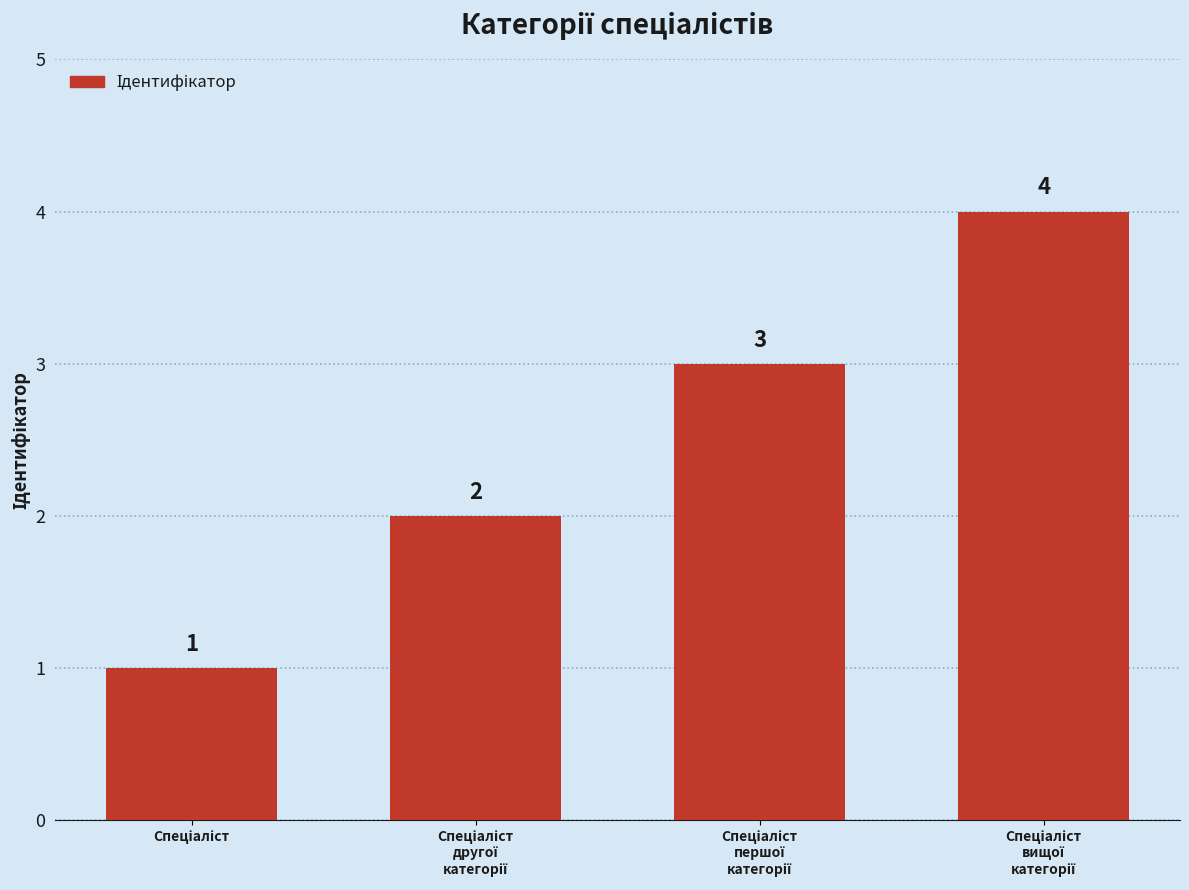

Reading left to right, transcribe all the data shown in this chart.

1	2	3	4